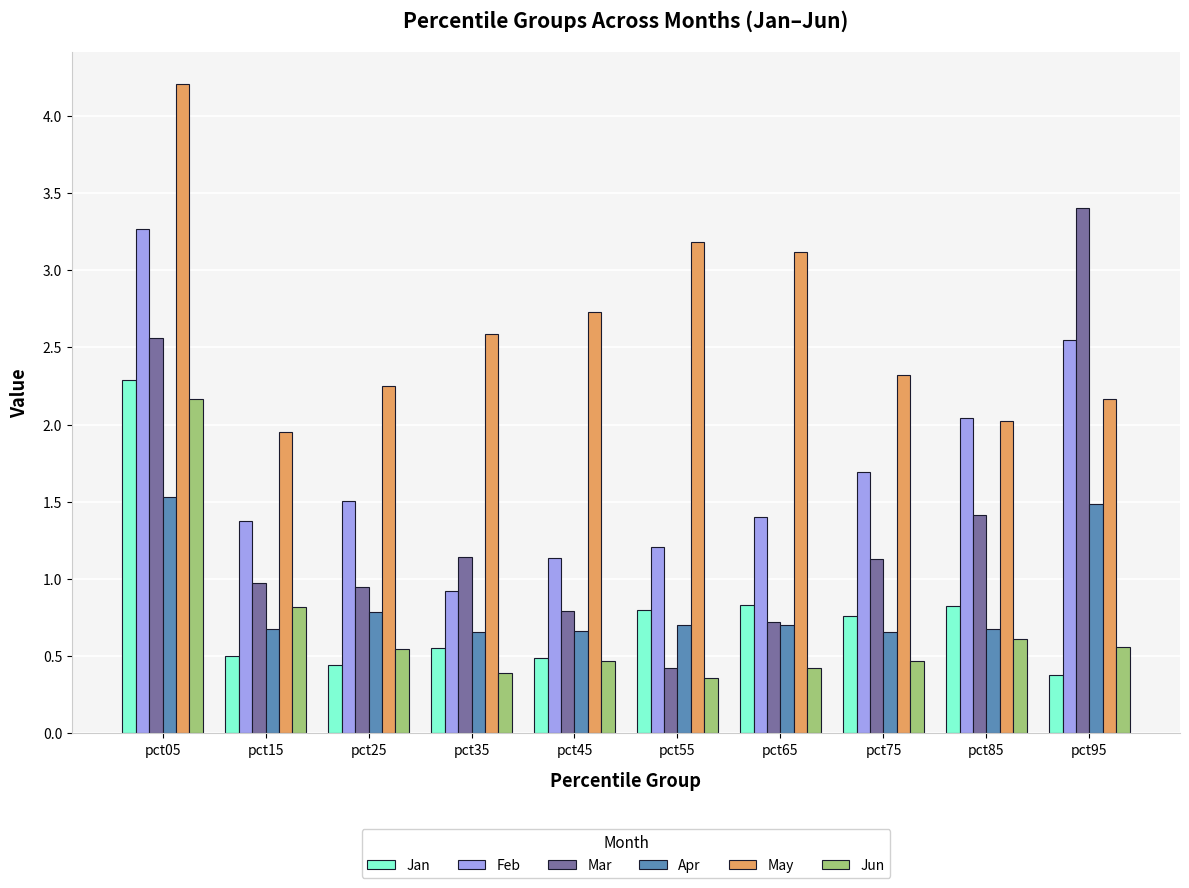

Which category has the highest value in the Mar series?

pct95